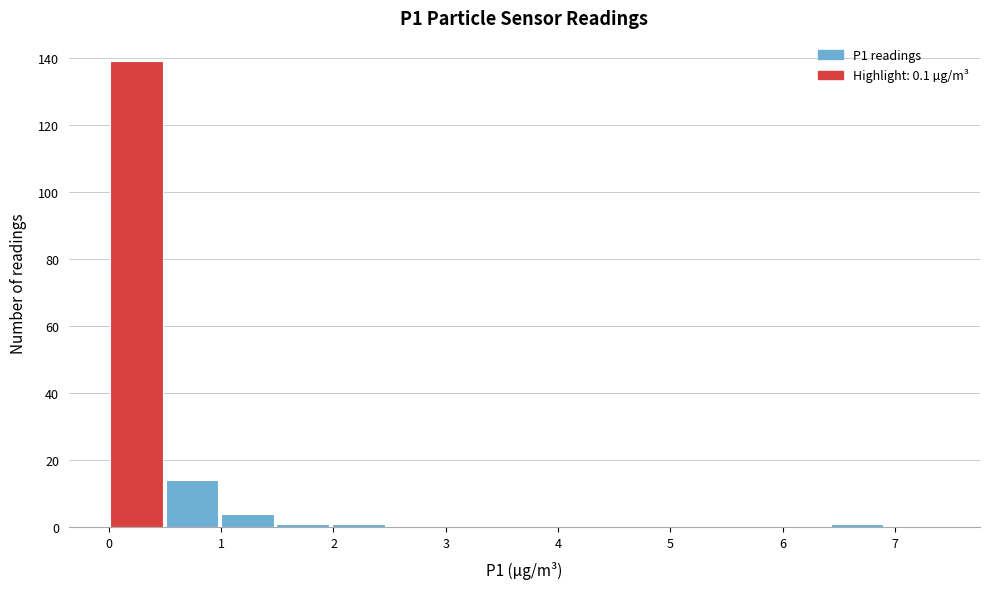

Over which range of the x-axis is the bar tallest?

0.0 to 0.5